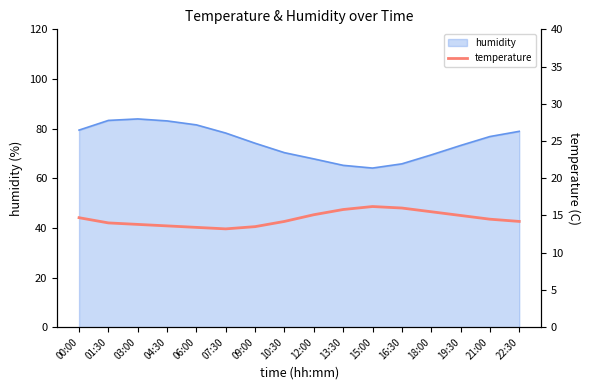

What position from the right is 12:00?

8